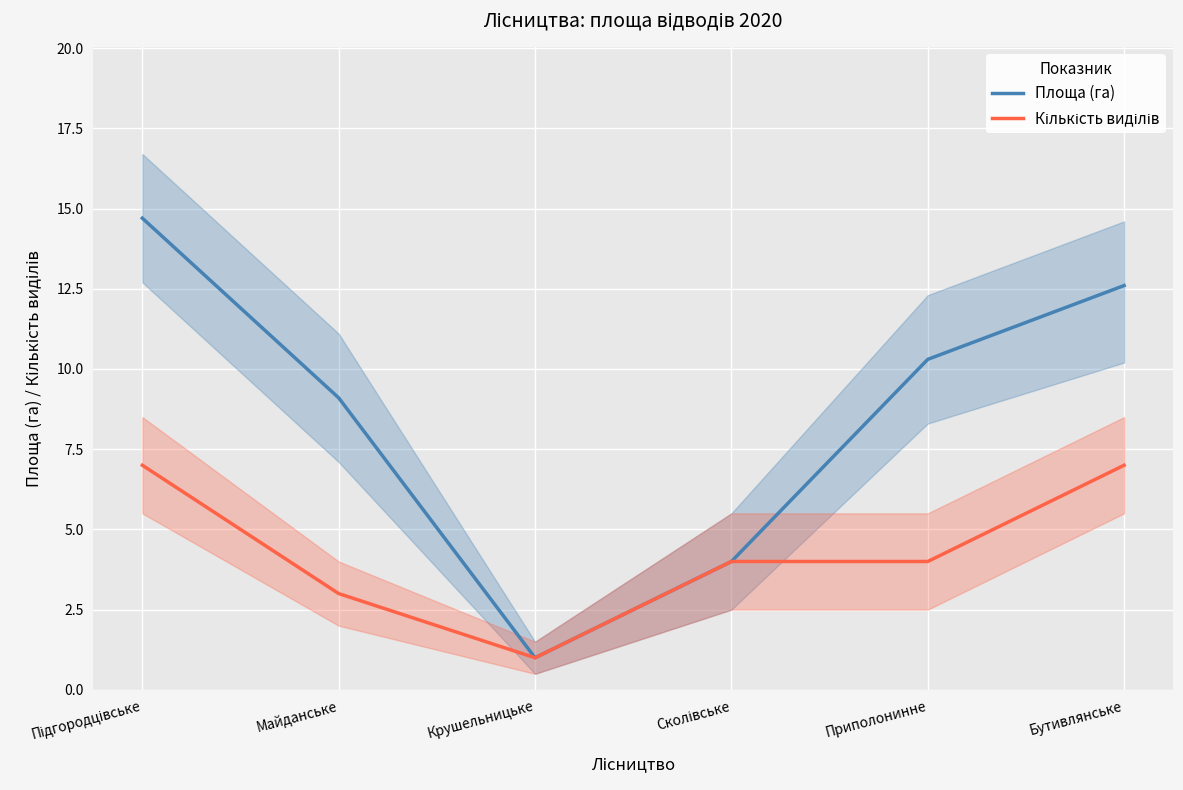

True or false: Кількість виділів and Площа (га) cross at least once.

False